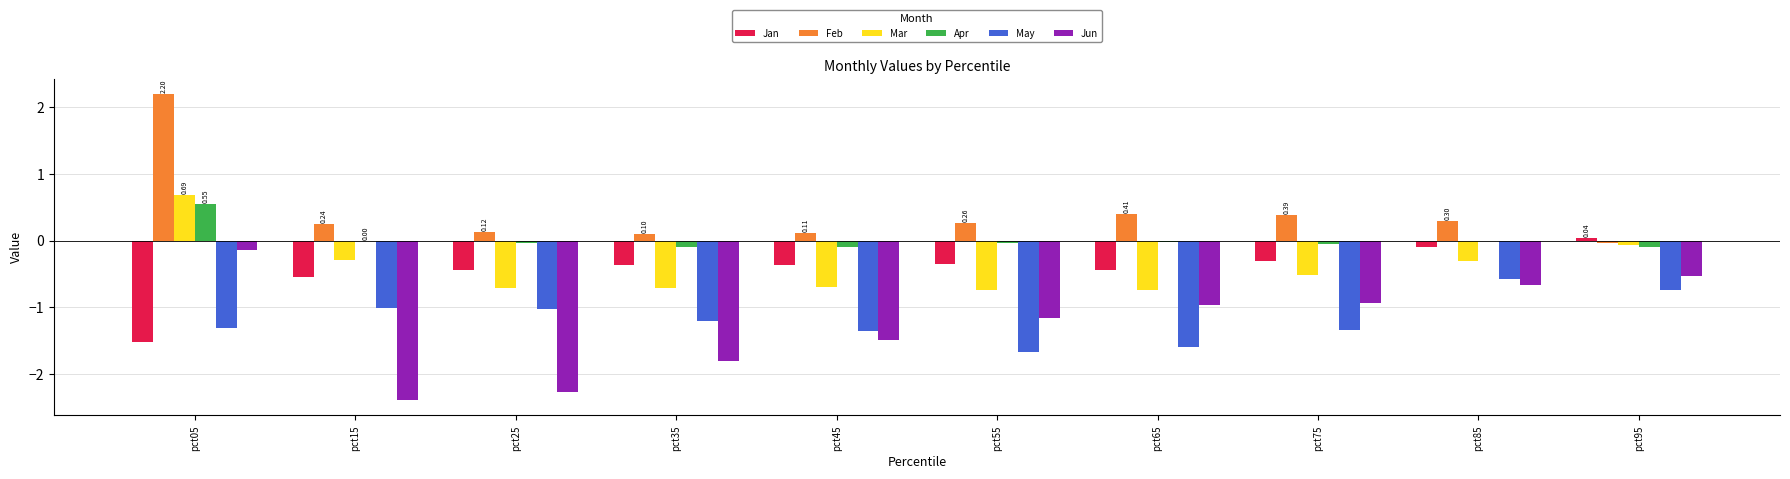

Between pct05 and pct45, which series saw the biggest shift?

Feb